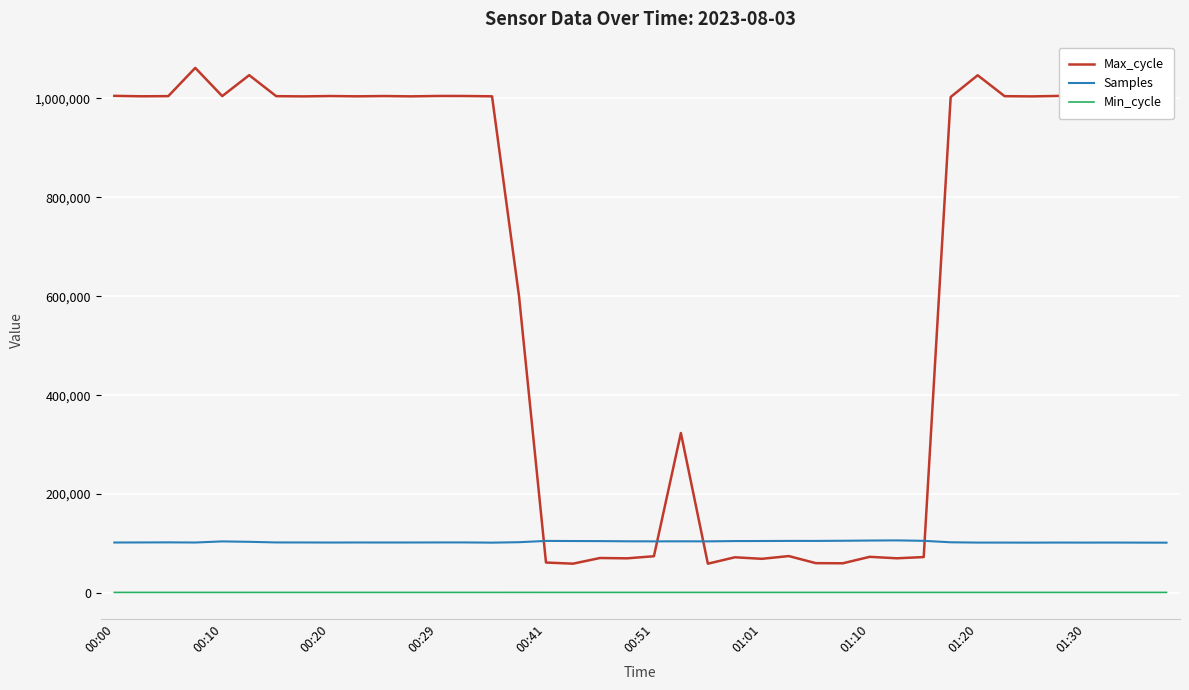

Which series has the widest spread of values?

Max_cycle